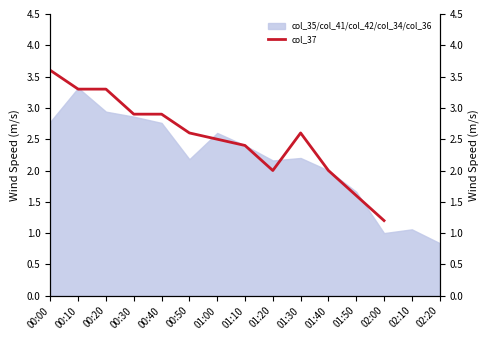

Is it true that col_35/col_41/col_42/col_34/col_36 equals 3.2 at 01:10?

False